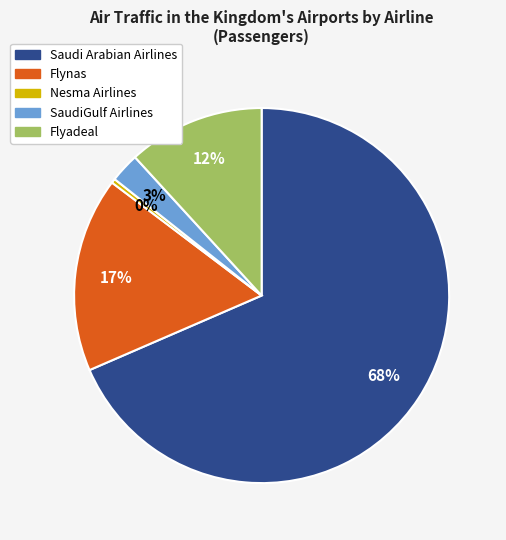

What percentage is the Flynas slice, to the nearest percent?

17%